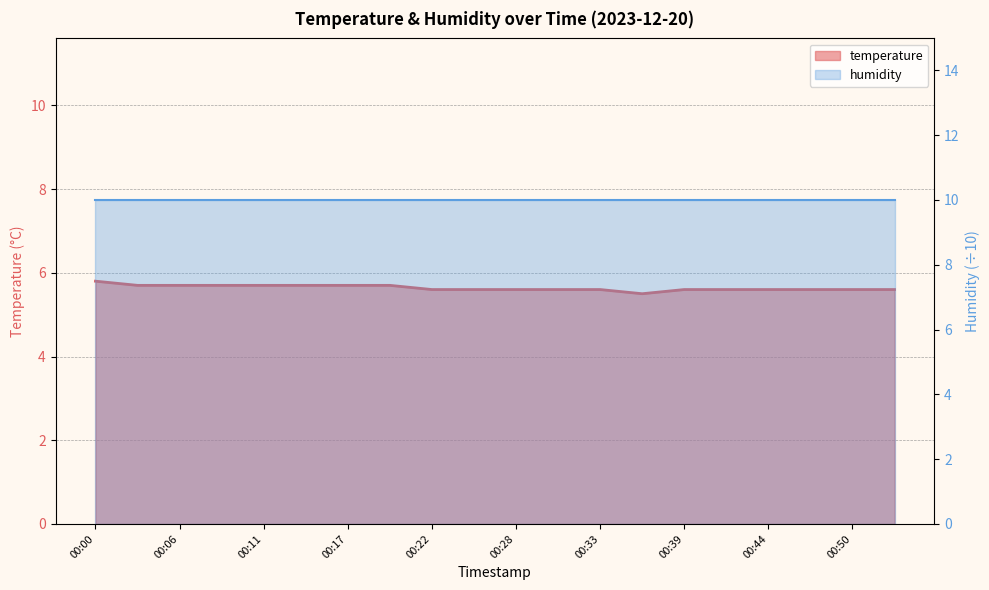

Rank the categories by value from highest to lowest.

00:00, 00:03, 00:06, 00:08, 00:11, 00:14, 00:17, 00:19, 00:22, 00:25, 00:28, 00:30, 00:33, 00:39, 00:41, 00:44, 00:47, 00:50, 00:52, 00:36